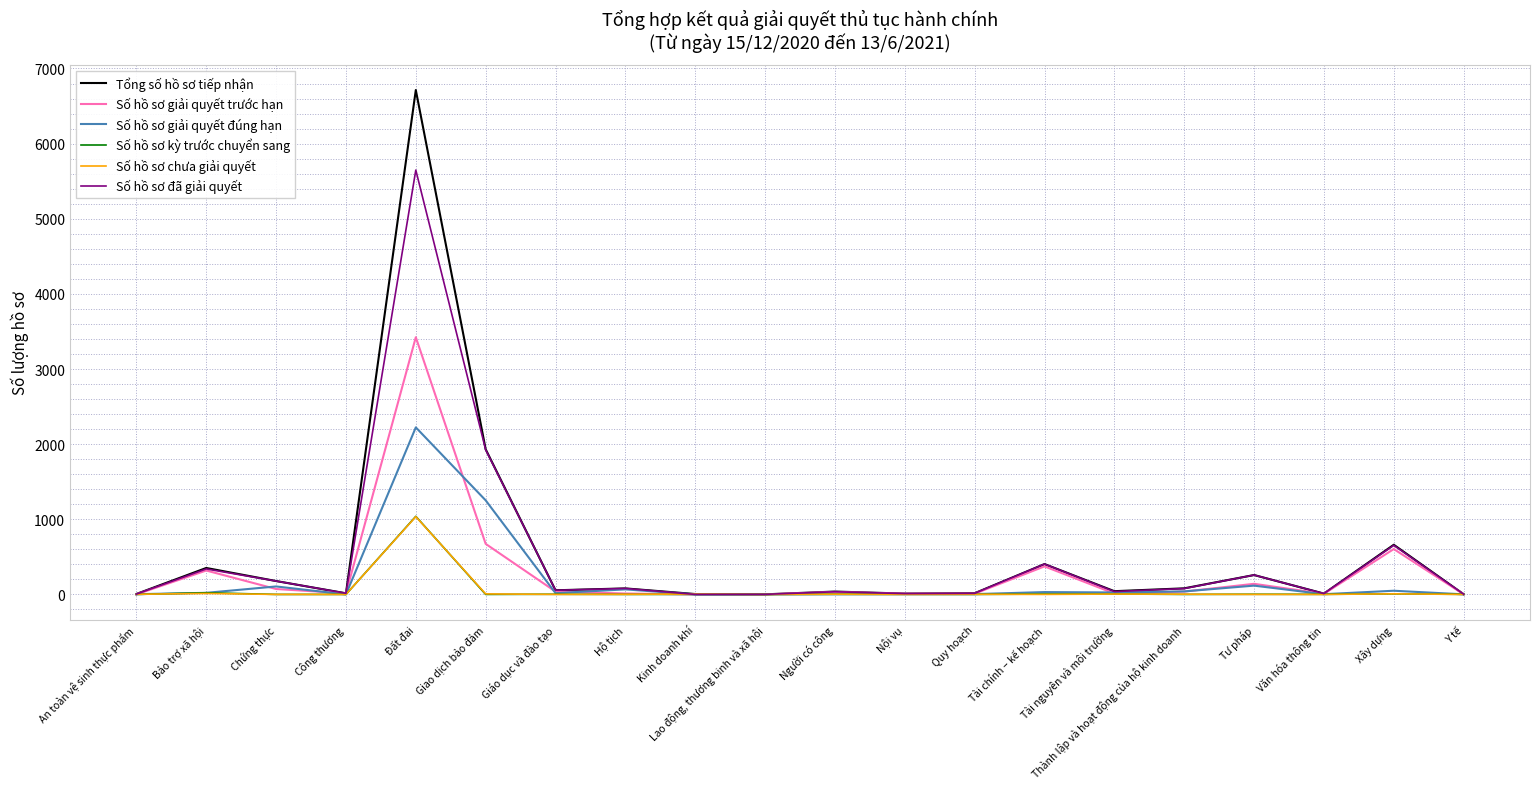

Which series has the largest range (max minus min)?

Tổng số hồ sơ tiếp nhận